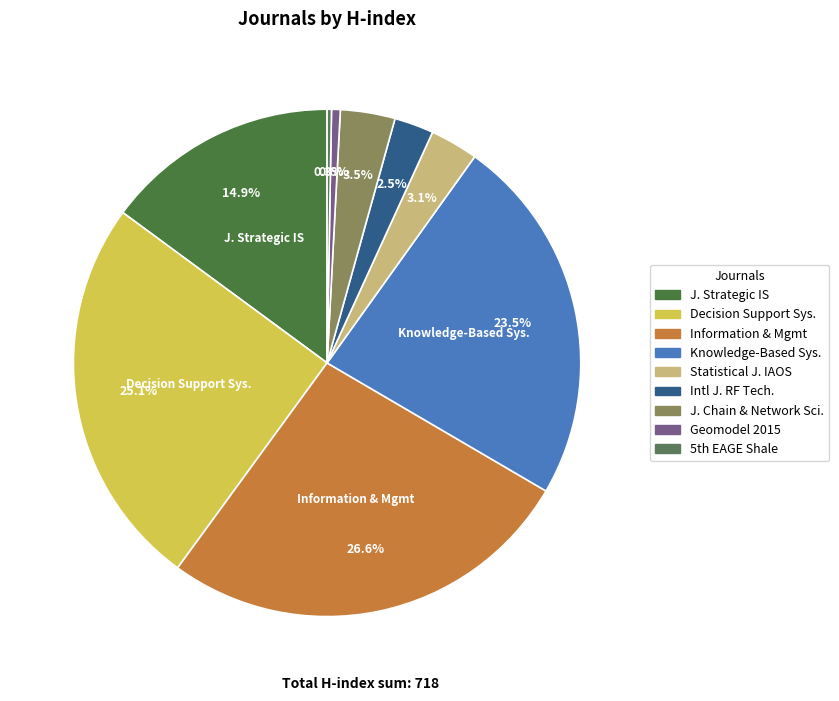

What is the smallest slice in the pie chart?

5th EAGE Shale Workshop